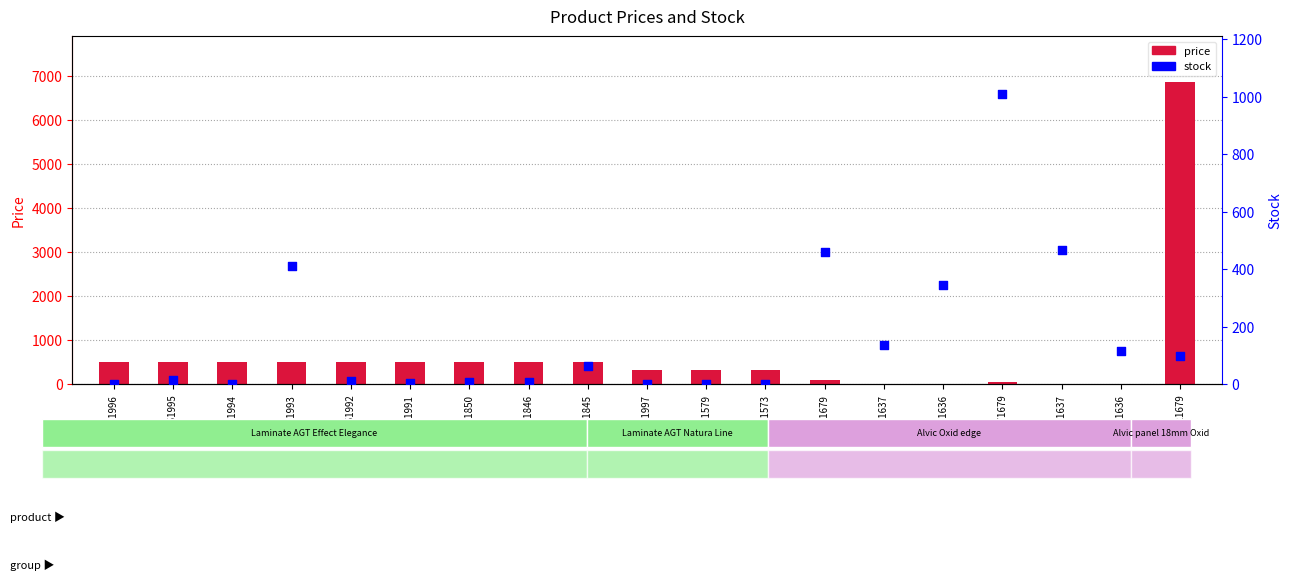

At how many categories does at least one series exceed 2243?

1